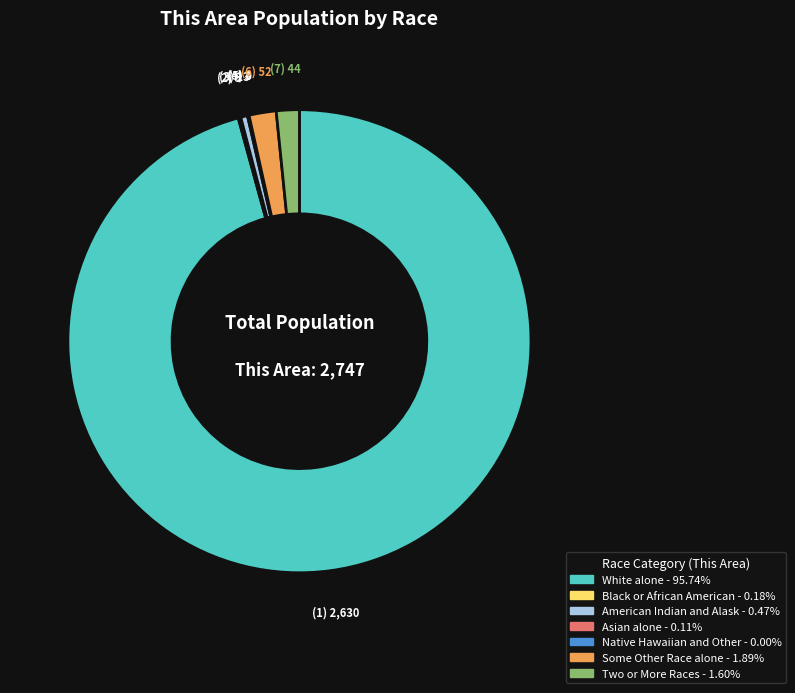

Does any single category account for the majority?

Yes